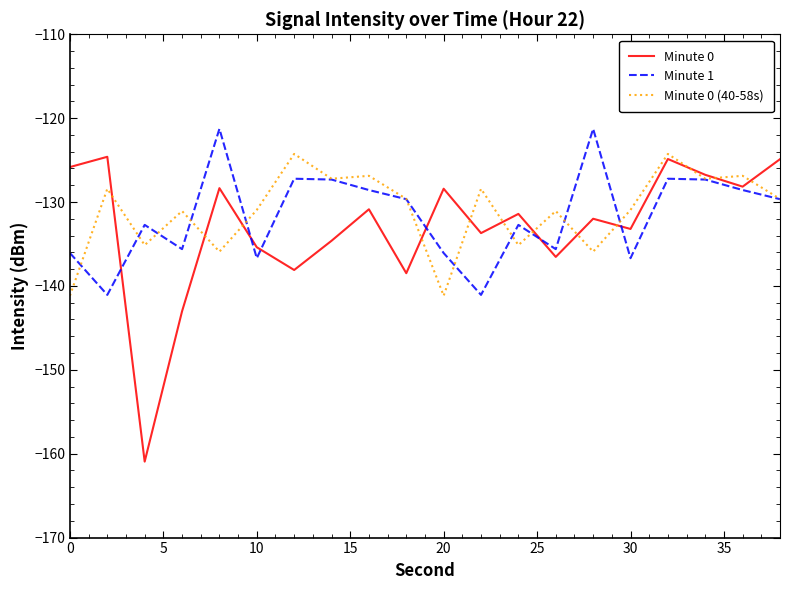

What is the highest value of the Minute 1 series?

-121.3